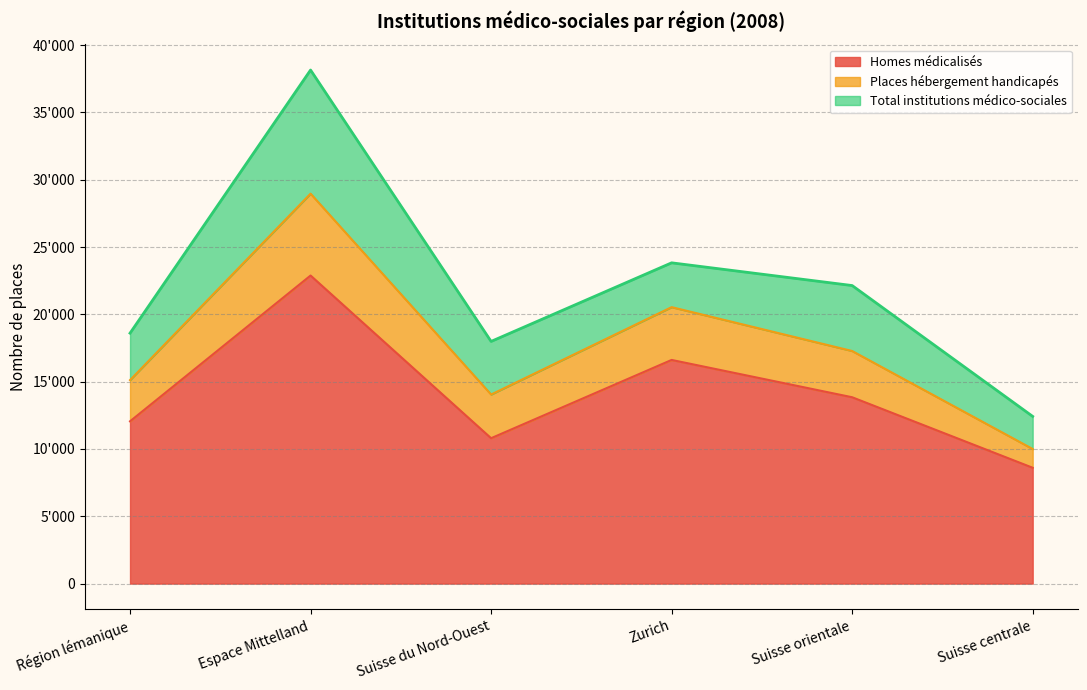

Between Région lémanique and Zurich, which is larger?

Zurich